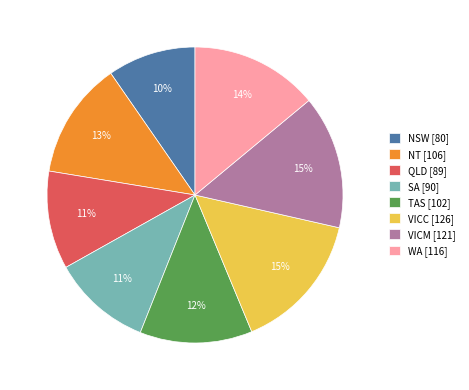

Is it true that NT is 6% of the pie?

False